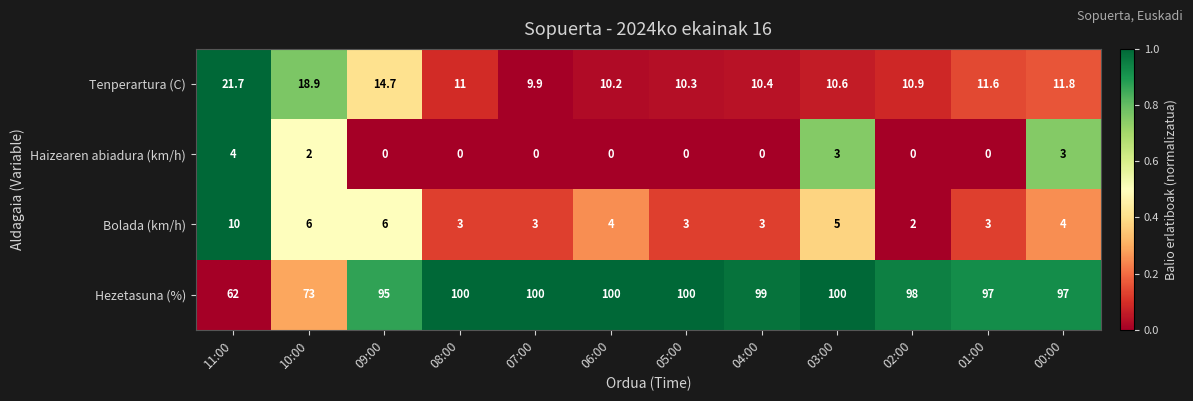

Which series has the largest range (max minus min)?

Hezetasuna (%)